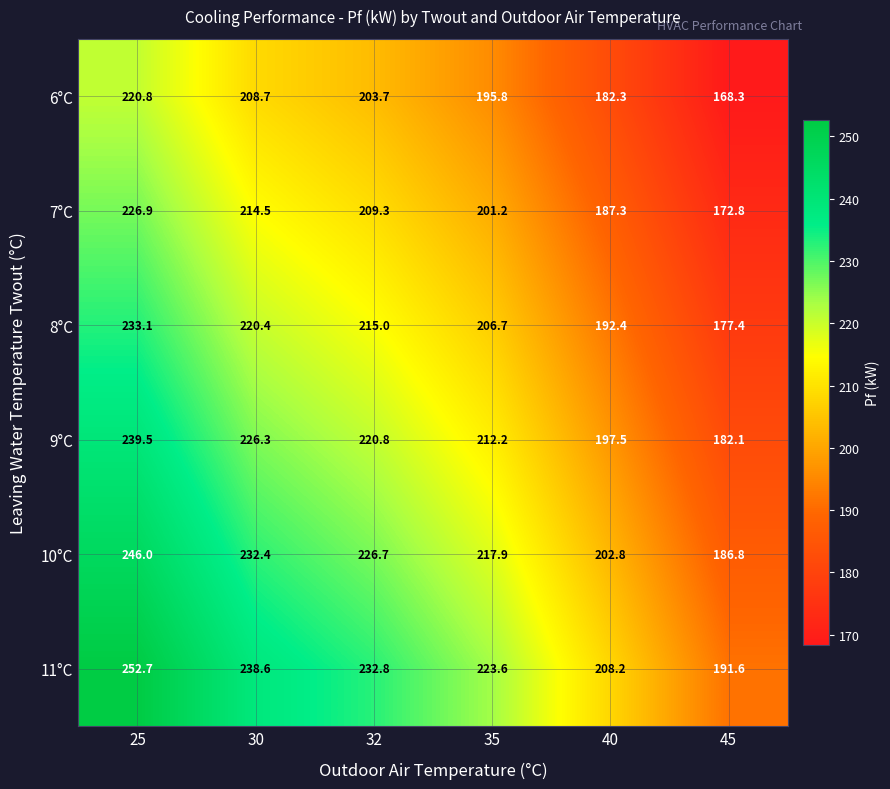

The 9°C series shows 127.9 at 35. True or false?

False